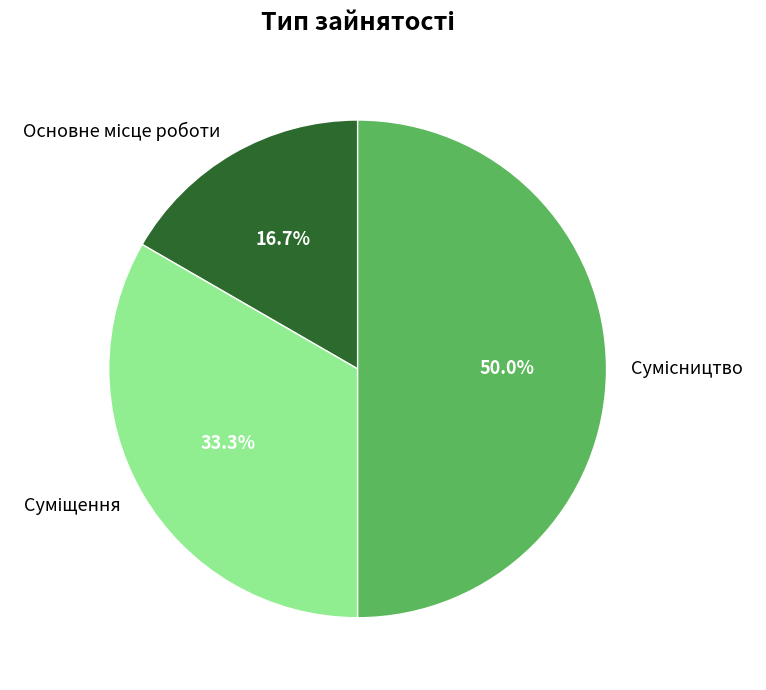

True or false: Основне місце роботи accounts for 17% of the total.

True